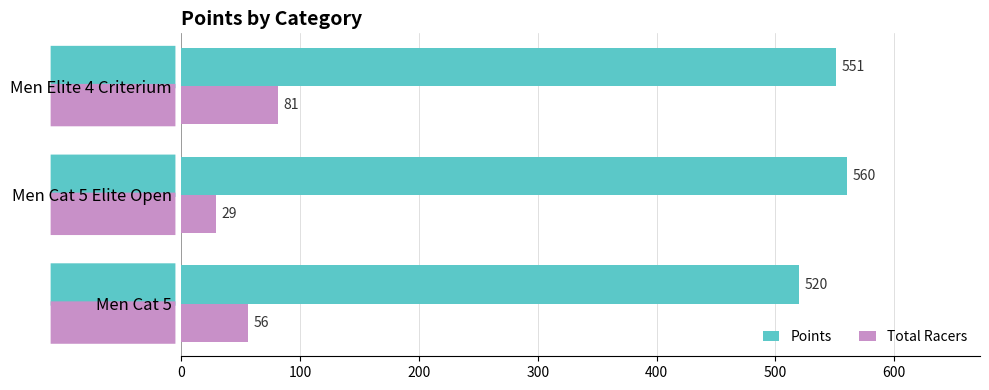

Is it true that Total Racers equals 29.0 at Men Cat 5 Elite Open?

True